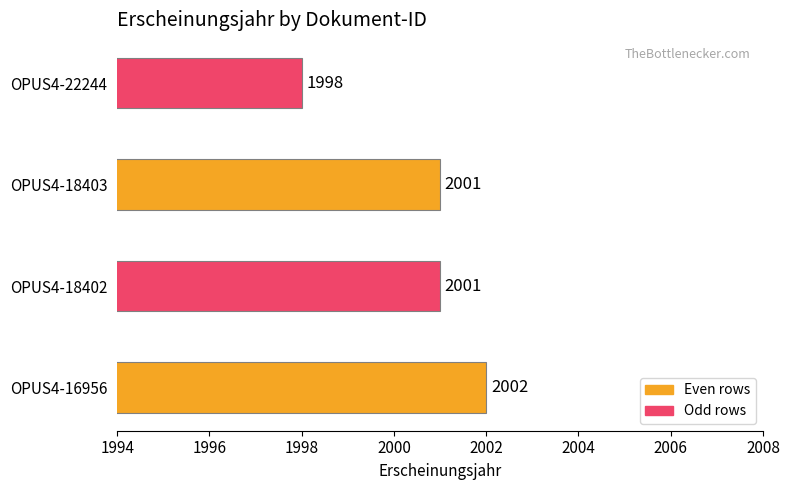

What is the smallest value displayed?

1998